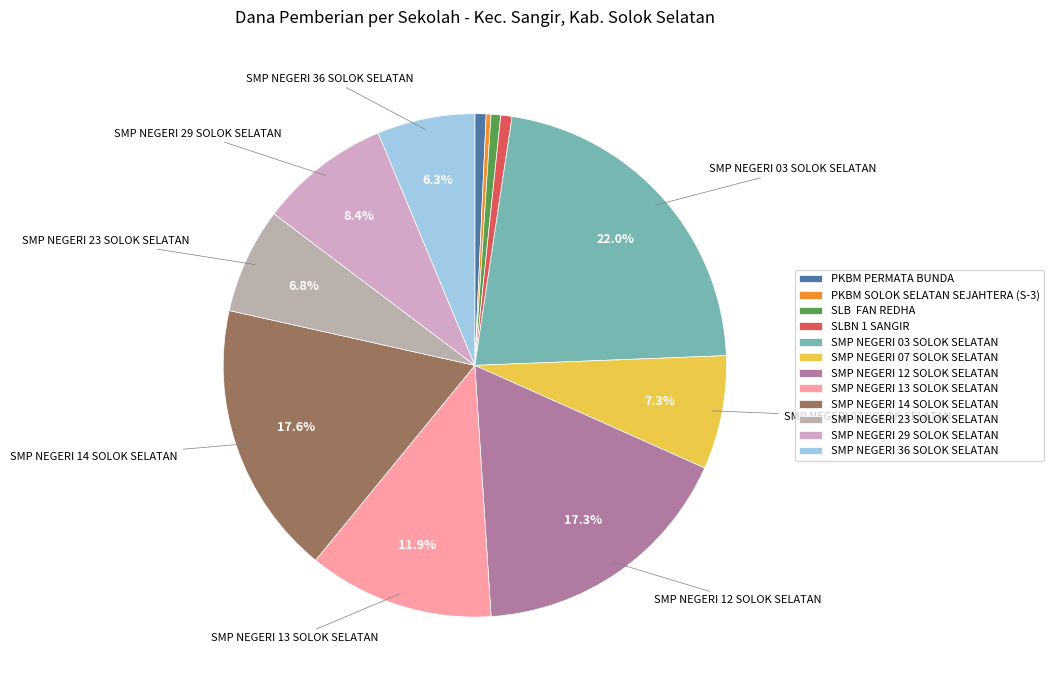

How many slices are in this pie chart?

12